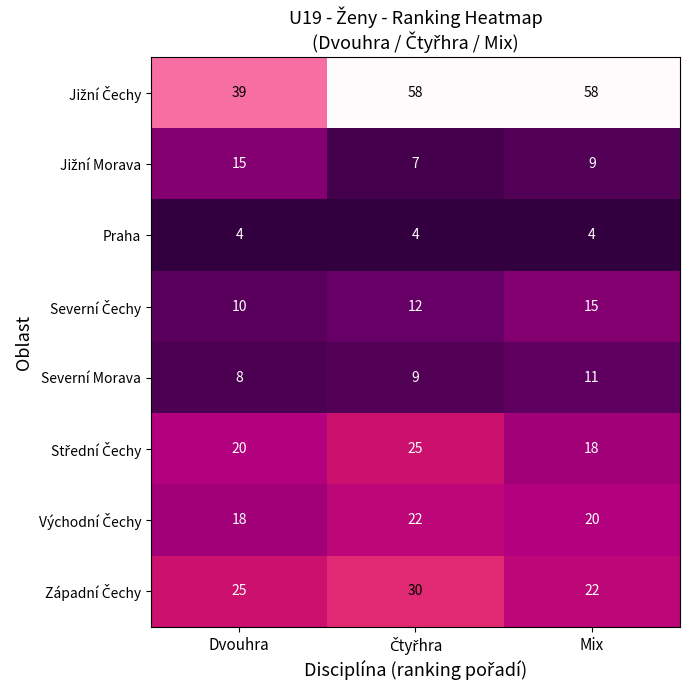

At how many categories does at least one series exceed 28?

3